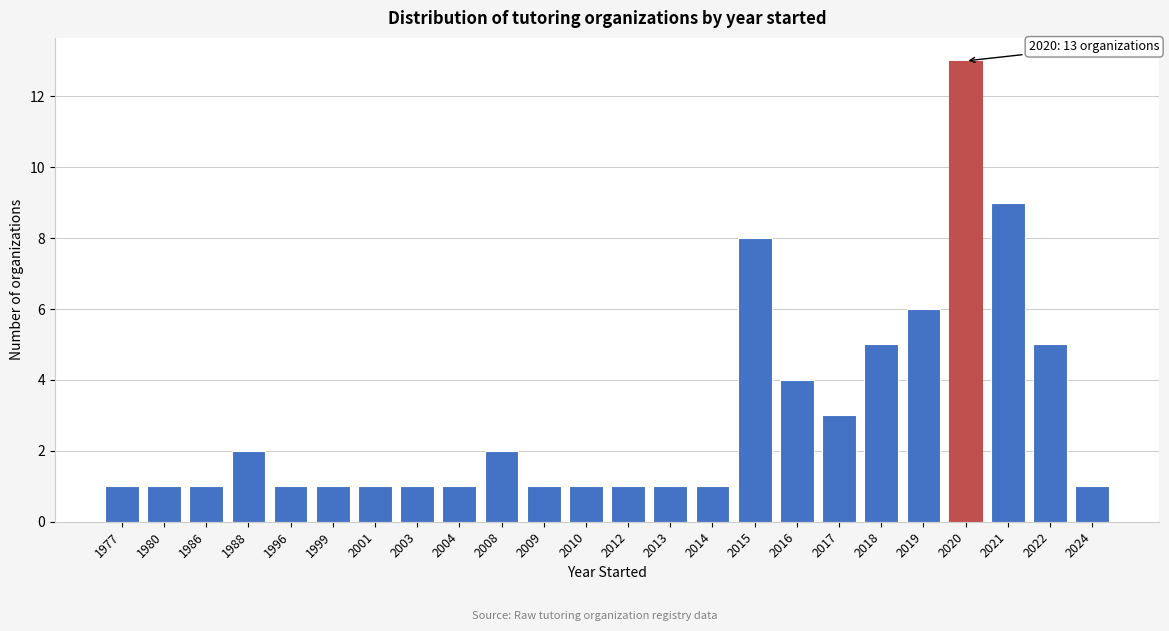

Reading left to right, transcribe all the data shown in this chart.

1	1	1	2	1	1	1	1	1	2	1	1	1	1	1	8	4	3	5	6	13	9	5	1